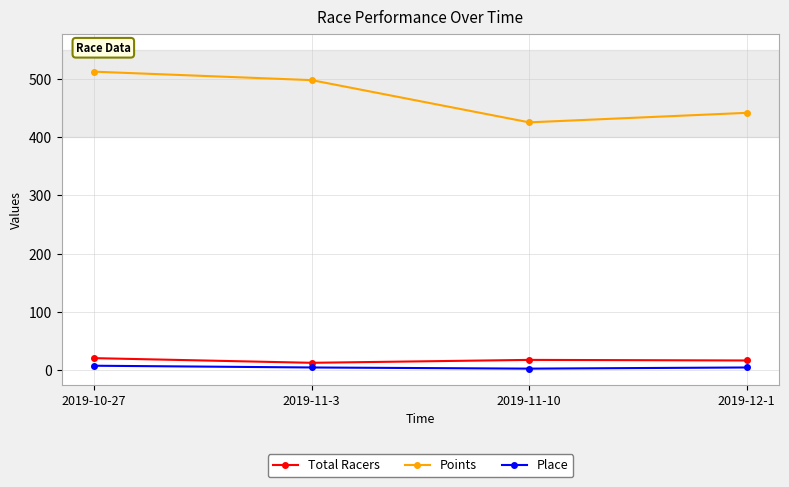

Does the chart have visible grid lines?

Yes